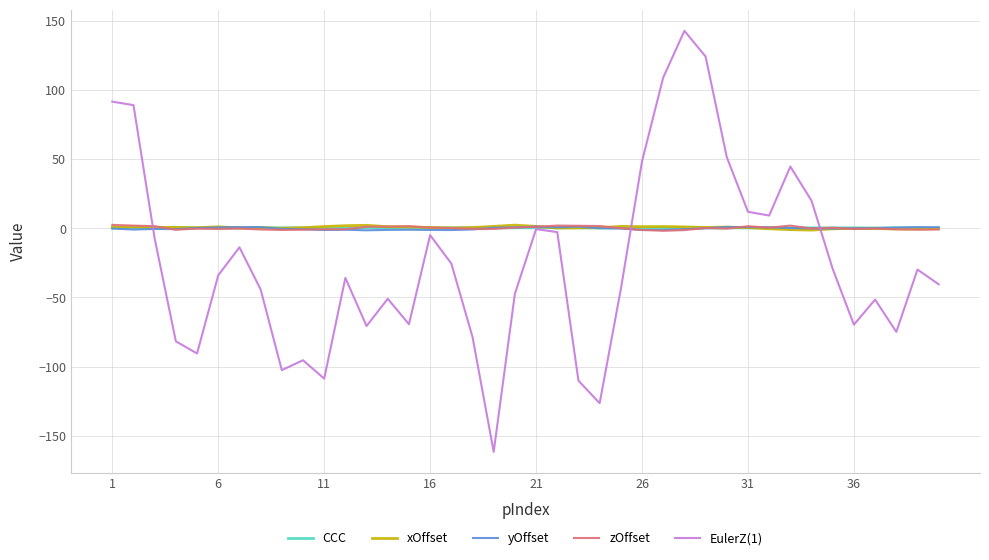

How many distinct data groups are displayed?

5